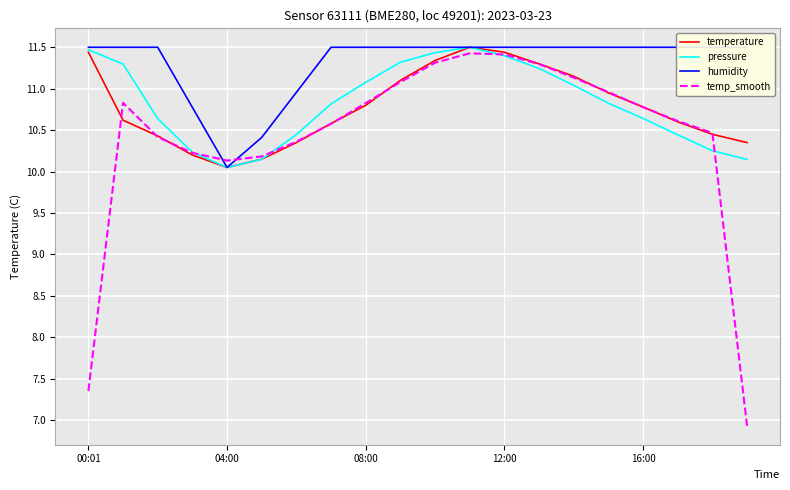

At which label does temperature reach its minimum?

04:00